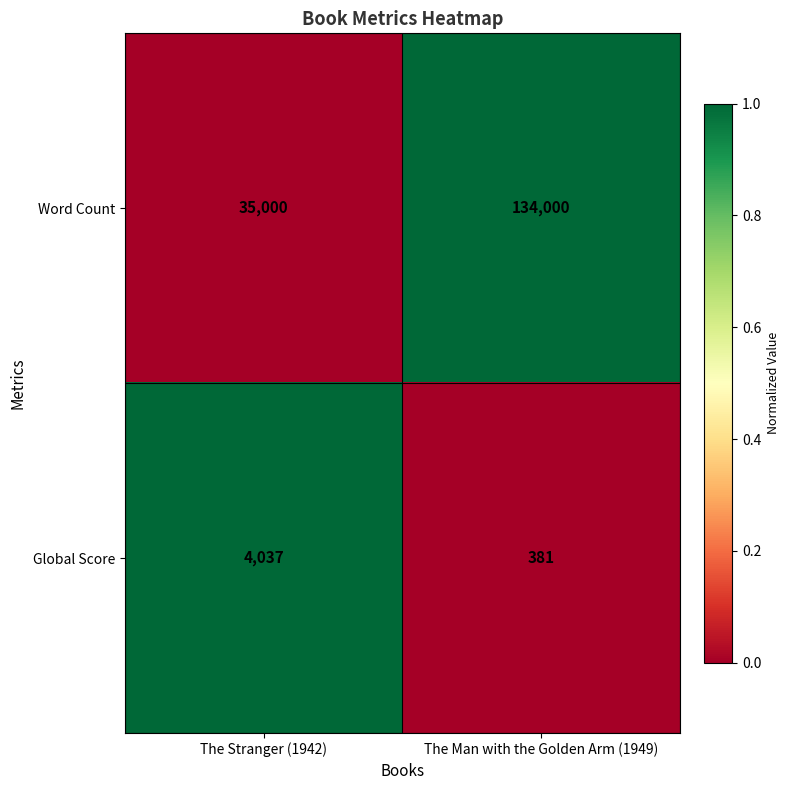

At which category is the sum across all series the highest?

The Man with the Golden Arm (1949)